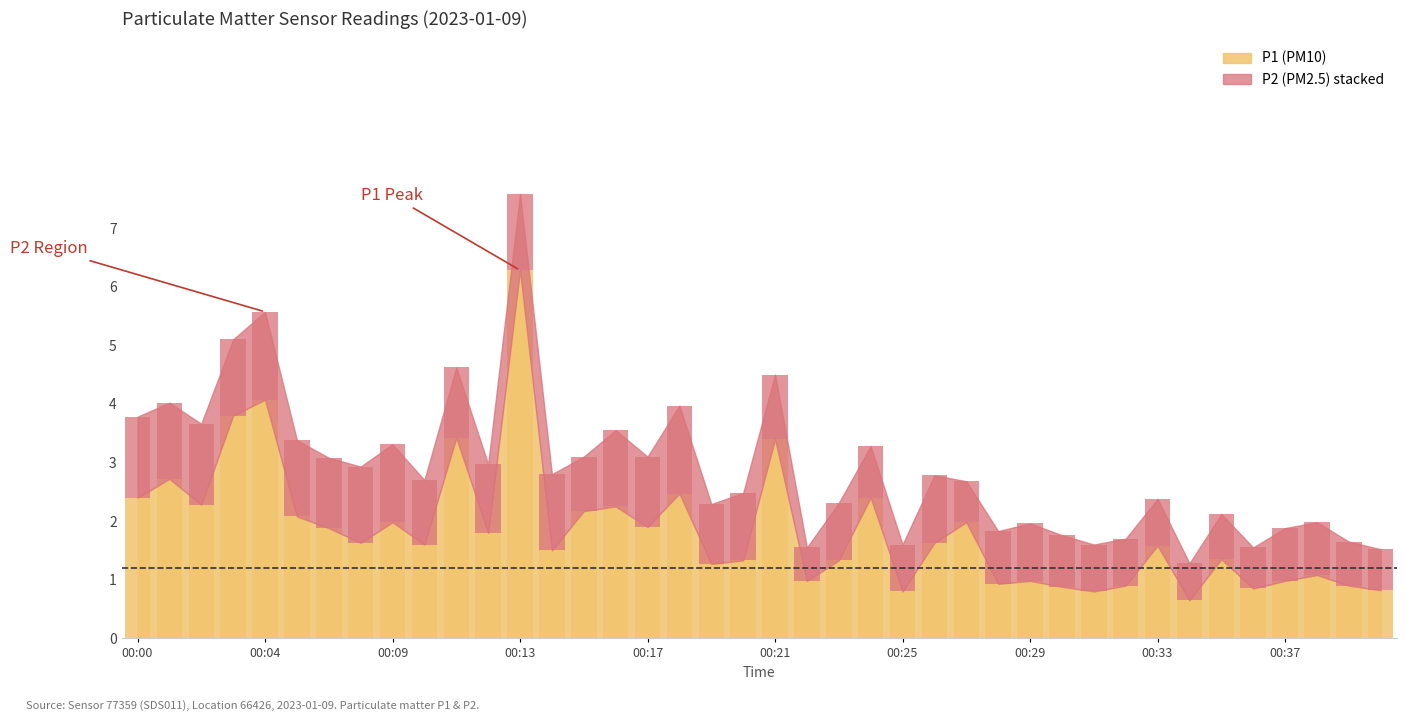

Which series changed the most between 00:15 and 00:22?

P1